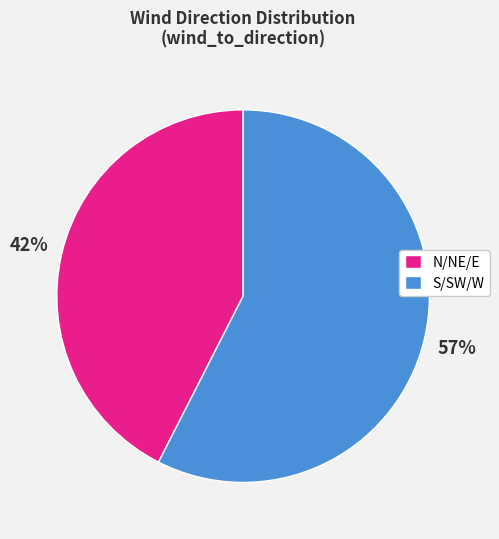

Count the number of slices in the pie.

2